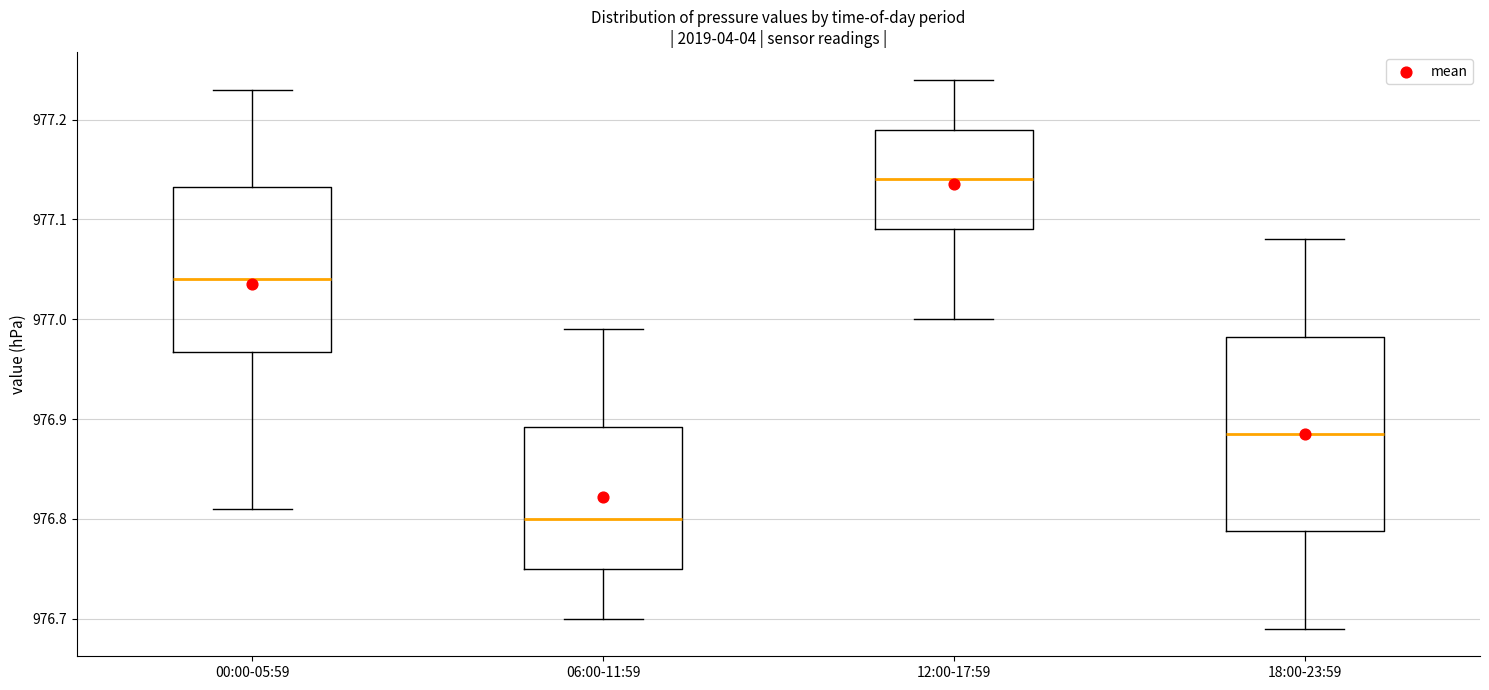

Comparing the boxes themselves (not the whiskers), which one is the tallest?

18:00-23:59